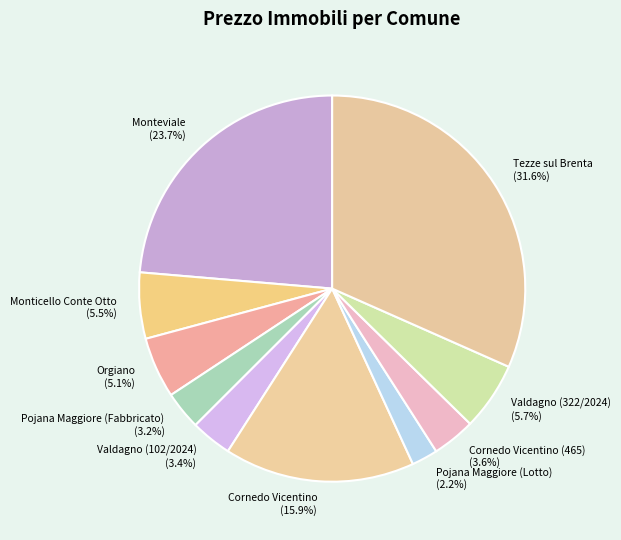

How many slices are in this pie chart?

10